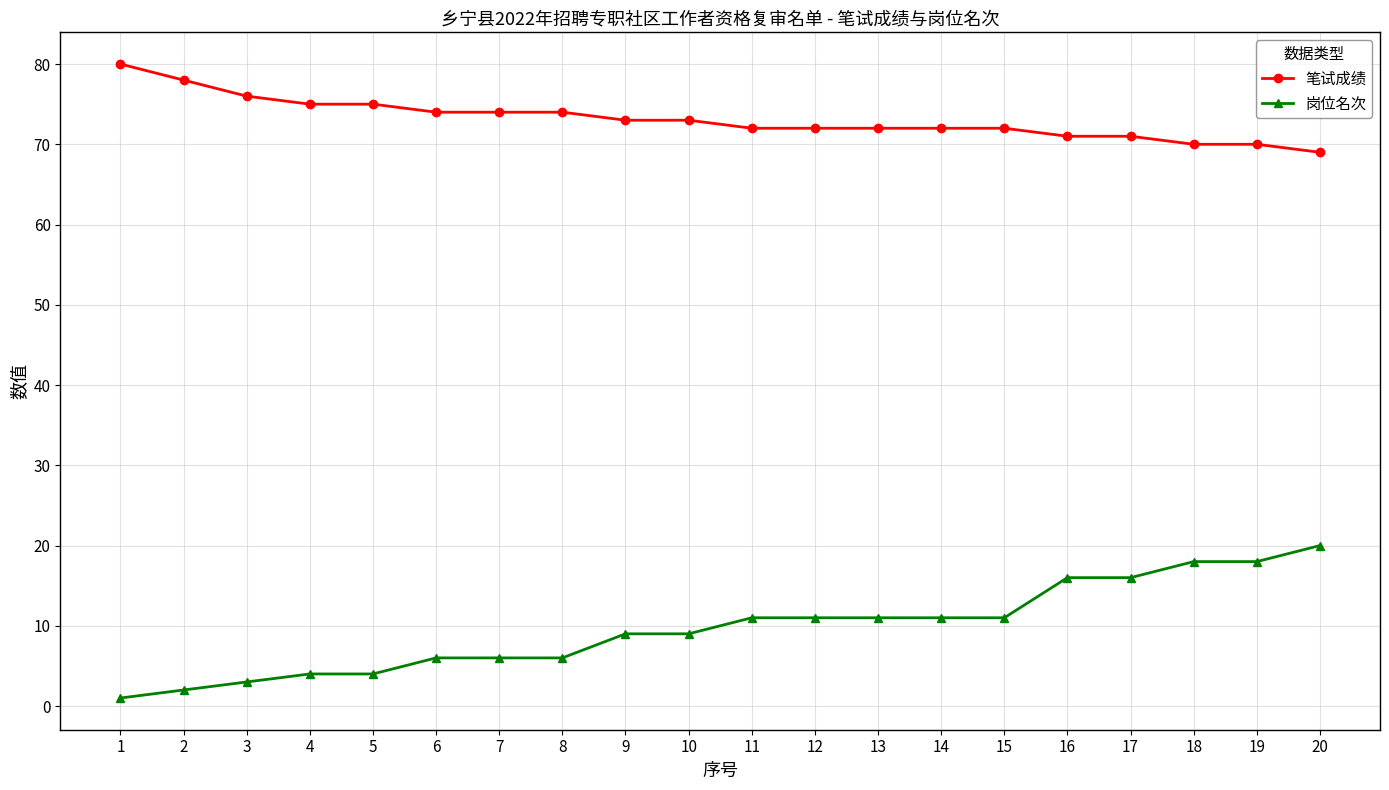

At how many categories does at least one series exceed 34?

20